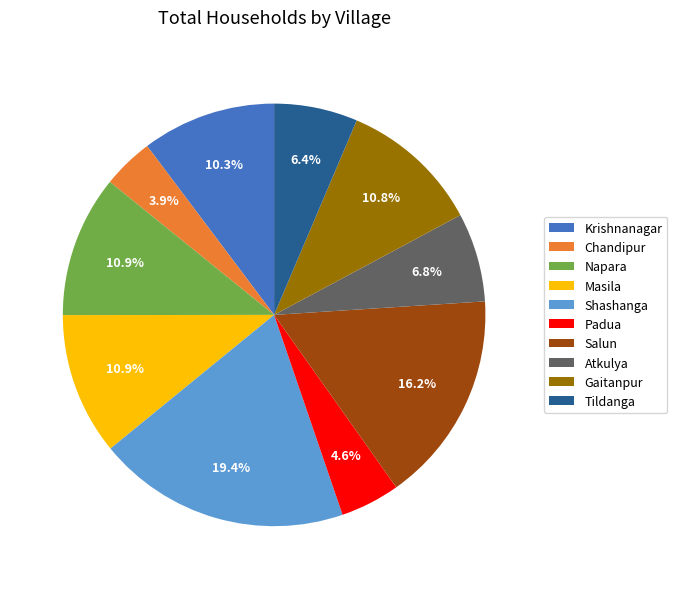

What is the largest slice in the pie chart?

Shashanga